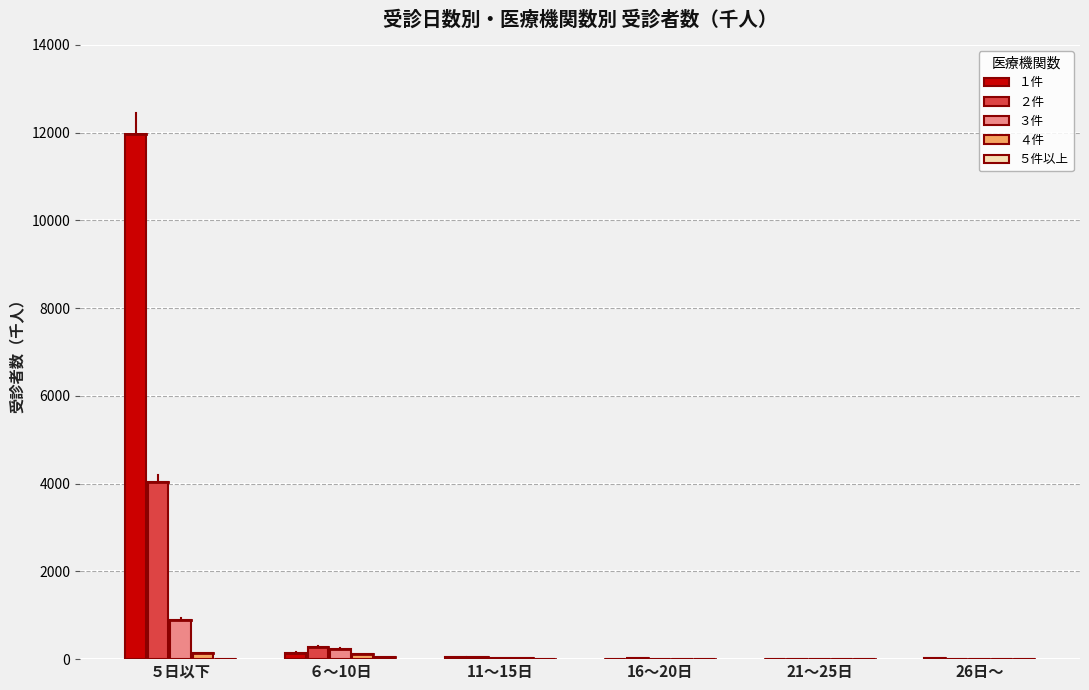

What is the greatest value displayed?

11972.7